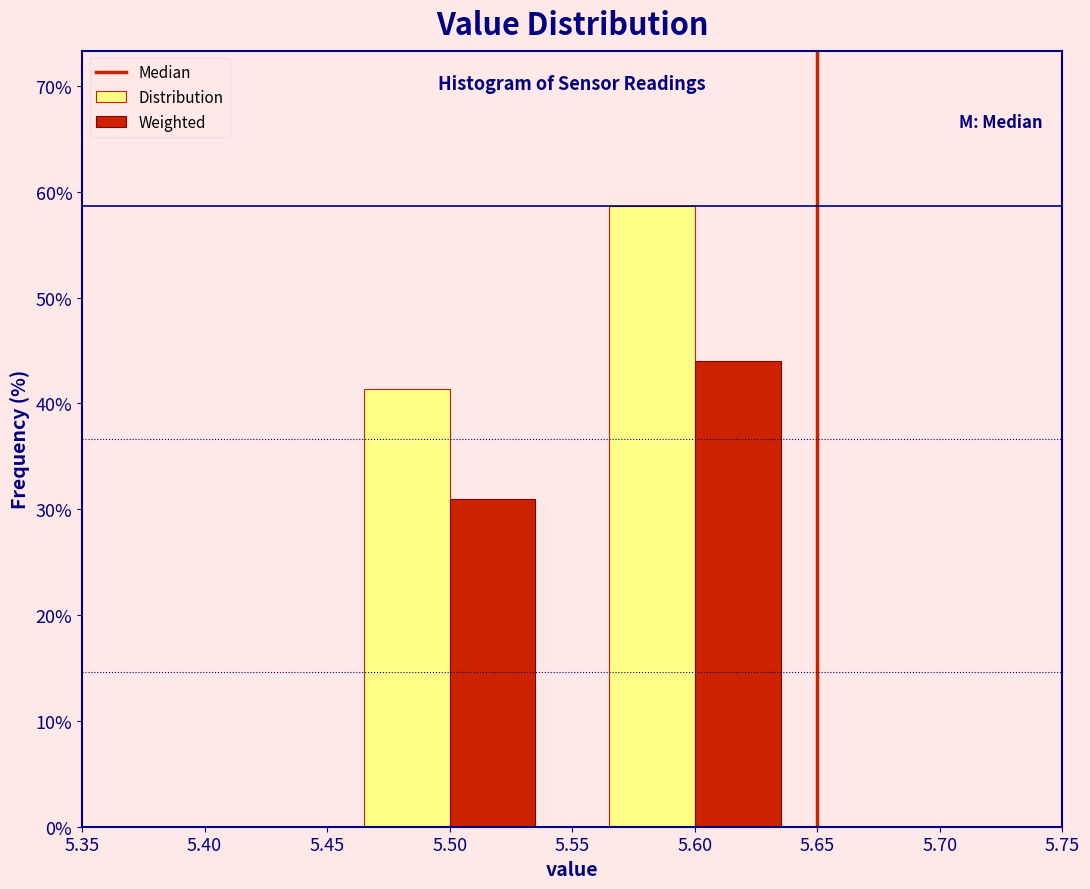

What is the height of the Distribution bar covering 5.55 to 5.65 on the x-axis? The values are not printed on the chart, so give them approximately, as read against the axis.

59